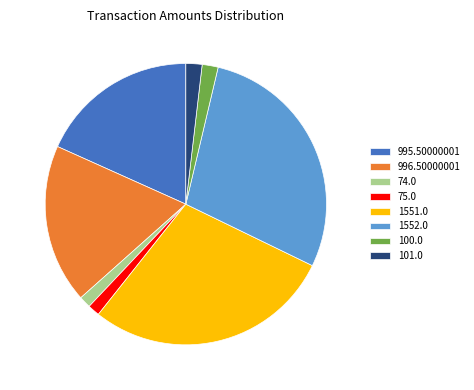

Is there any slice that represents more than half of the pie?

No